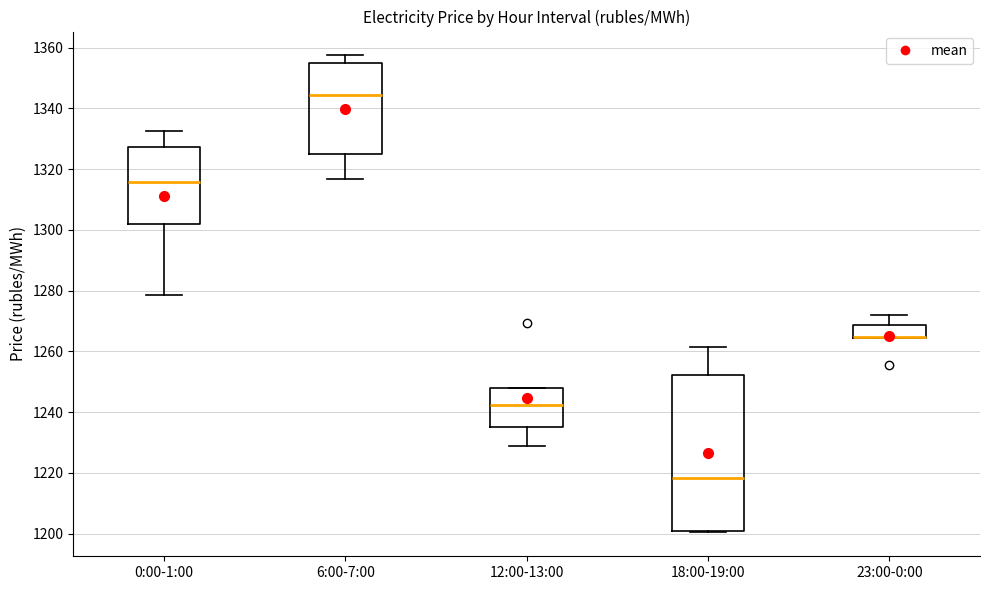

Where does the upper whisker of the box for 6:00-7:00 end on the y-axis? The values are not printed on the chart, so give them approximately, as read against the axis.

1358